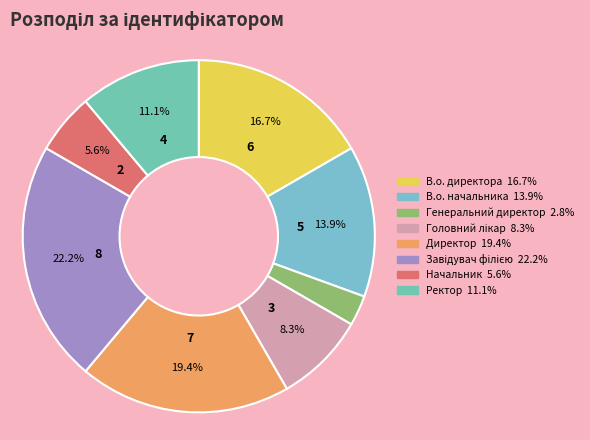

To the nearest percent, what is the difference between the largest and smallest slice percentages?

19%